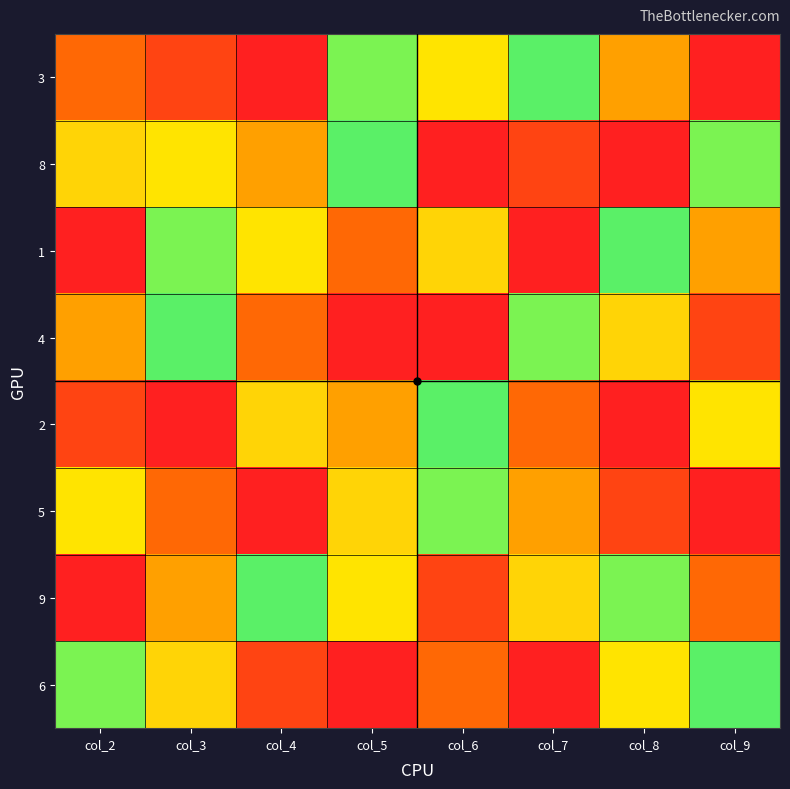

Rank the series at col_4 from lowest to highest value.

5, 6, 4, 8, 1, 9, 2, 3